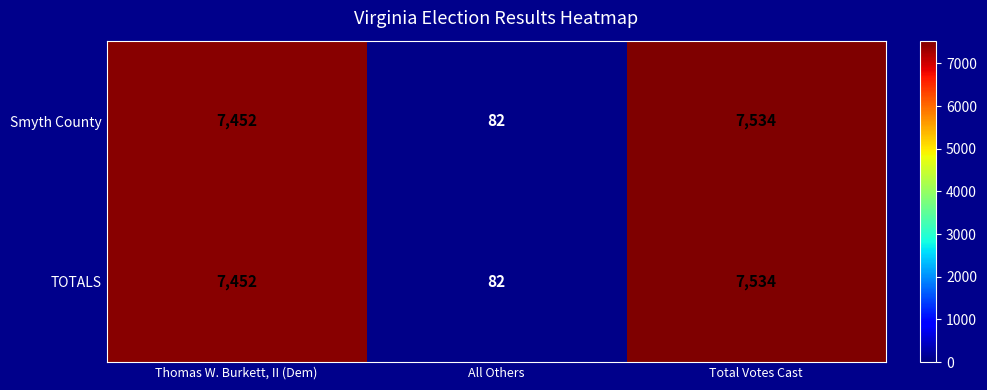

What is the maximum value shown in the chart?

7534